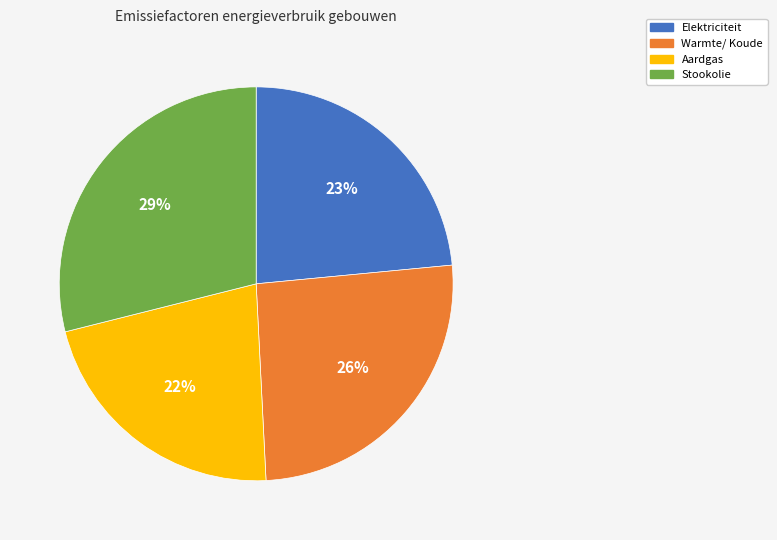

Which category has the biggest portion of the pie?

Stookolie